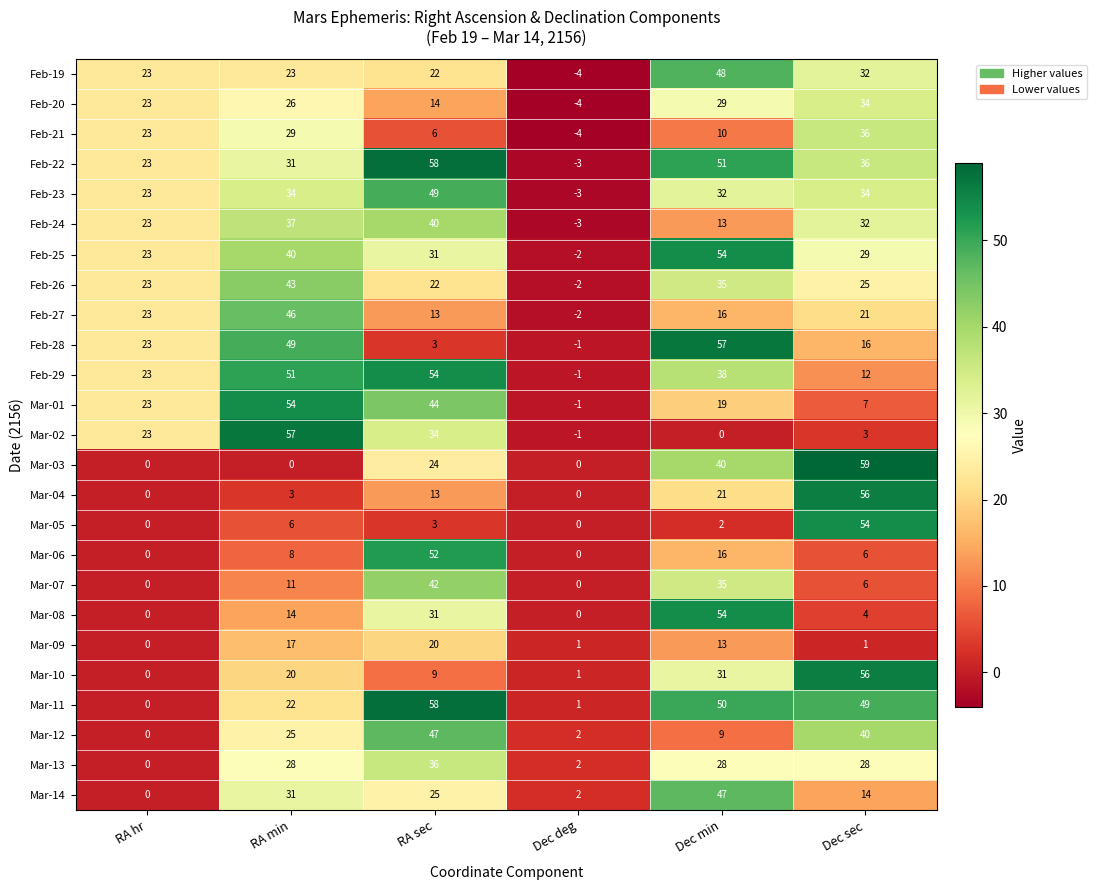

At which category is the sum across all series the highest?

RA sec